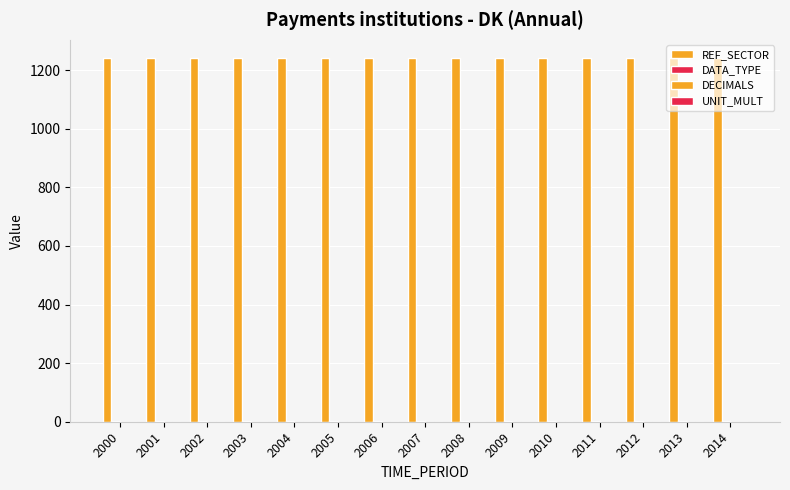

Rank the series by their maximum value, from highest to lowest.

REF_SECTOR, DATA_TYPE, DECIMALS, UNIT_MULT